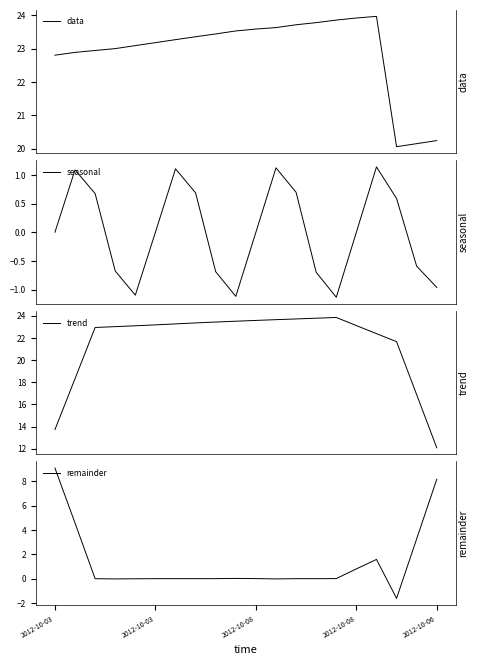

Which has a higher value, 6 or 2012-10-03?

6